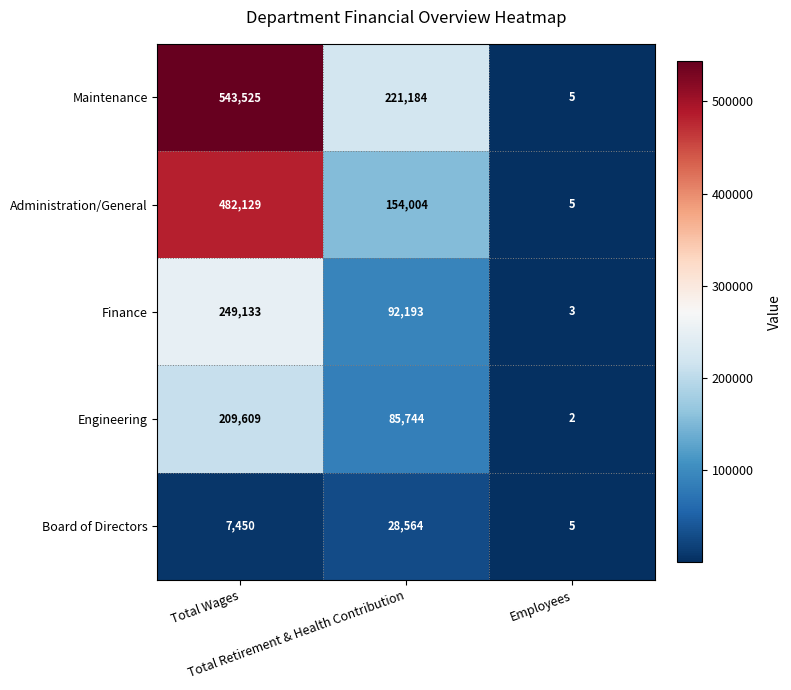

What is the total value across all series at Employees?

20